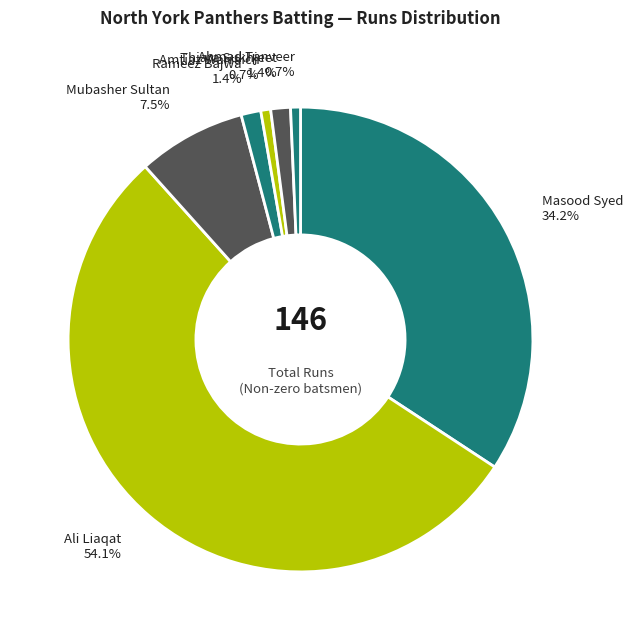

Which category has the biggest portion of the pie?

Ali Liaqat